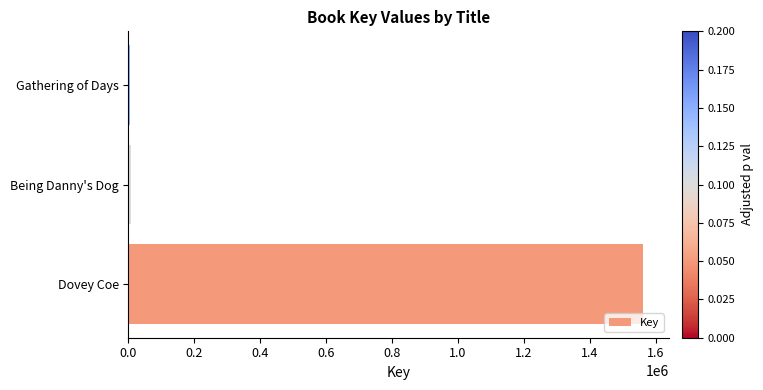

Where is the data nearest to the value 784214?

Being Danny's Dog